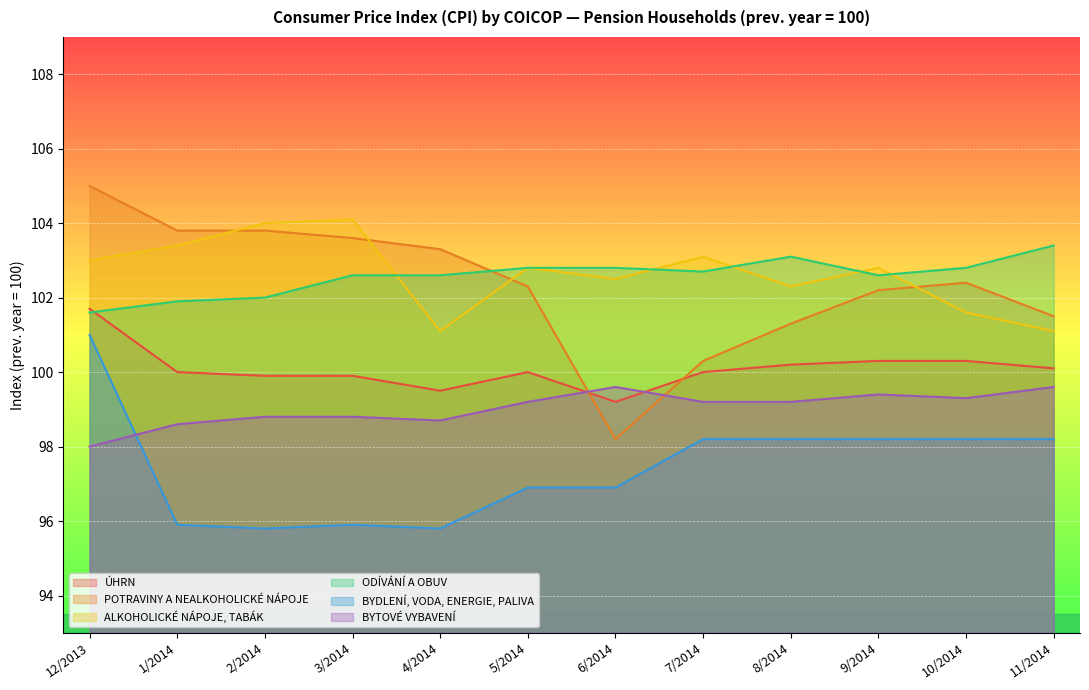

At which label does POTRAVINY A NEALKOHOLICKÉ NÁPOJE first exceed 102?

12/2013